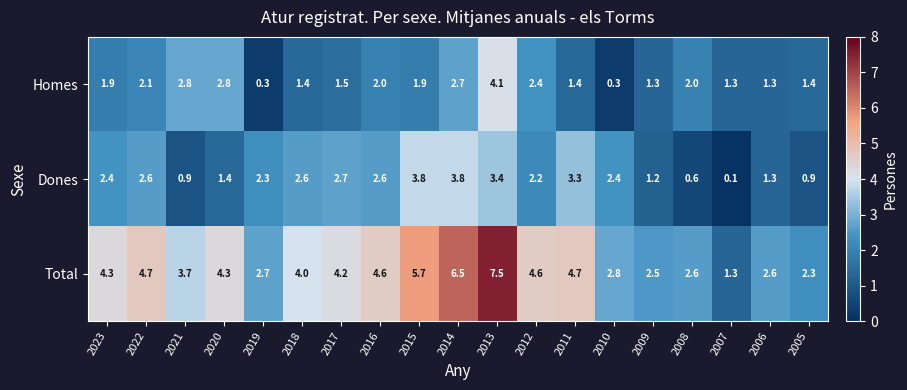

What is the difference between the second highest and second lowest values in the Homes series?

2.5